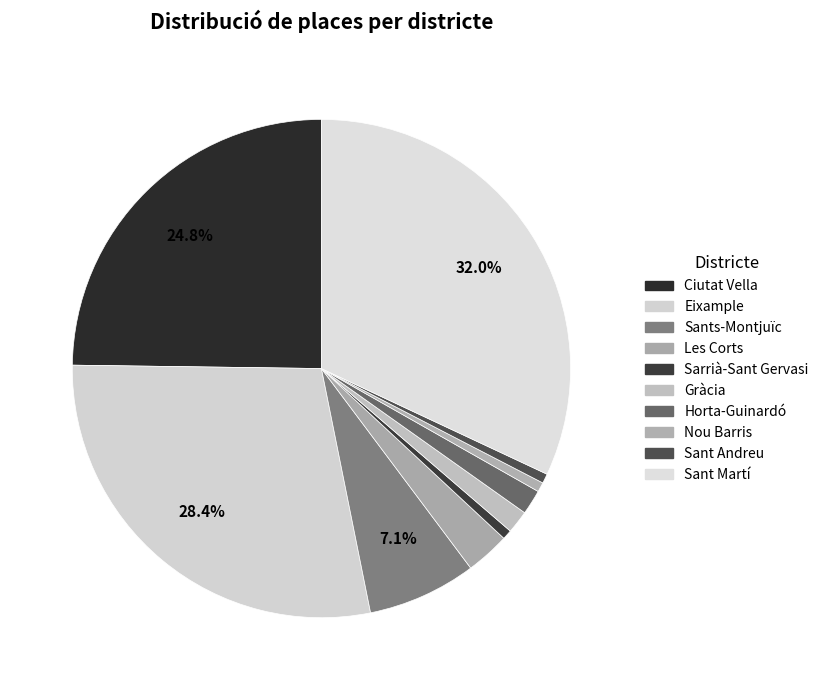

To the nearest percent, what is the difference between the Les Corts and Nou Barris slice percentages?

2%